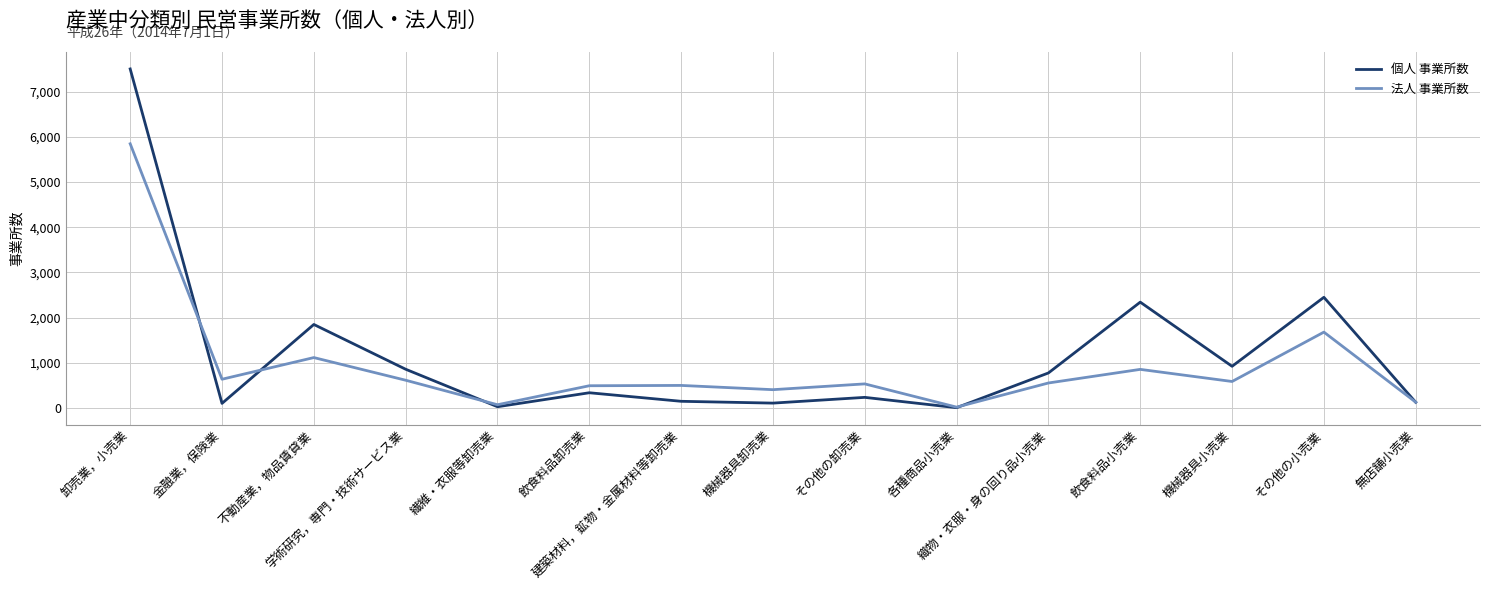

Which series has the widest spread of values?

個人 事業所数